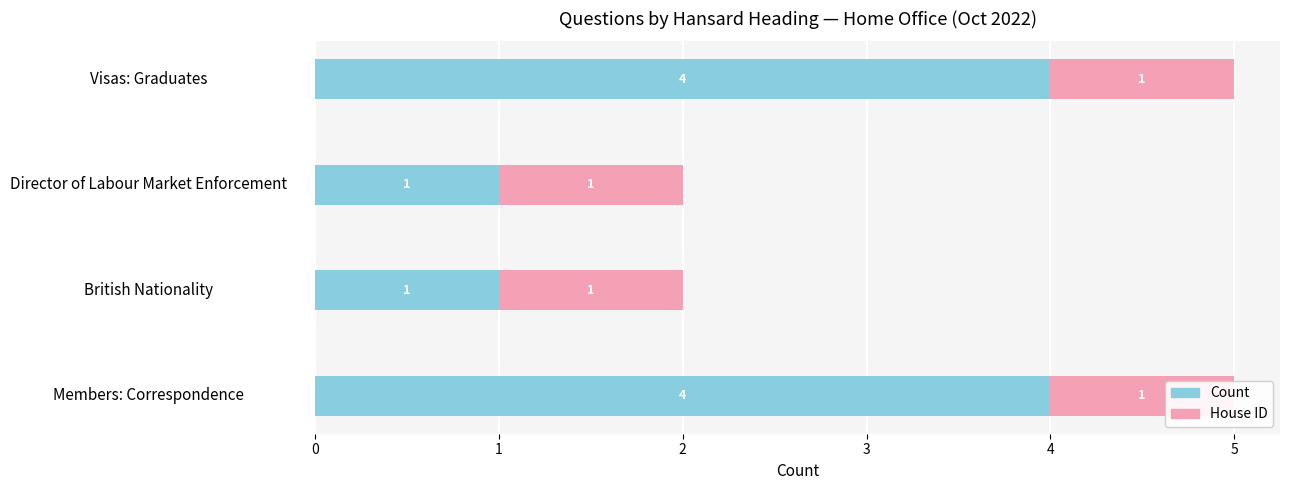

Read the Count value at British Nationality.

1.0